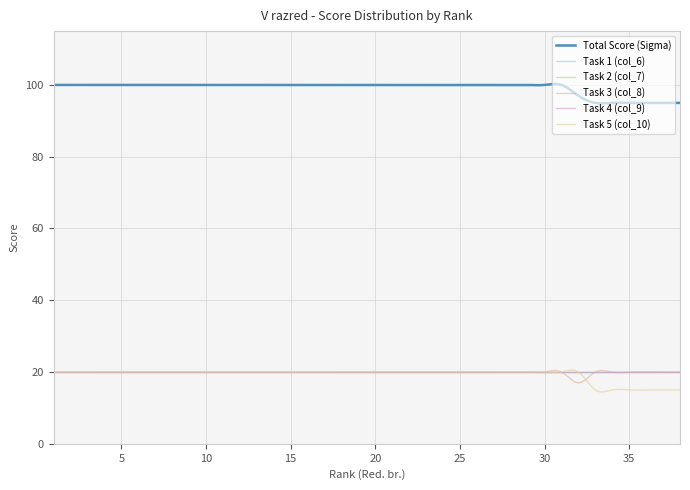

Does the chart display data point markers on the line(s)?

No